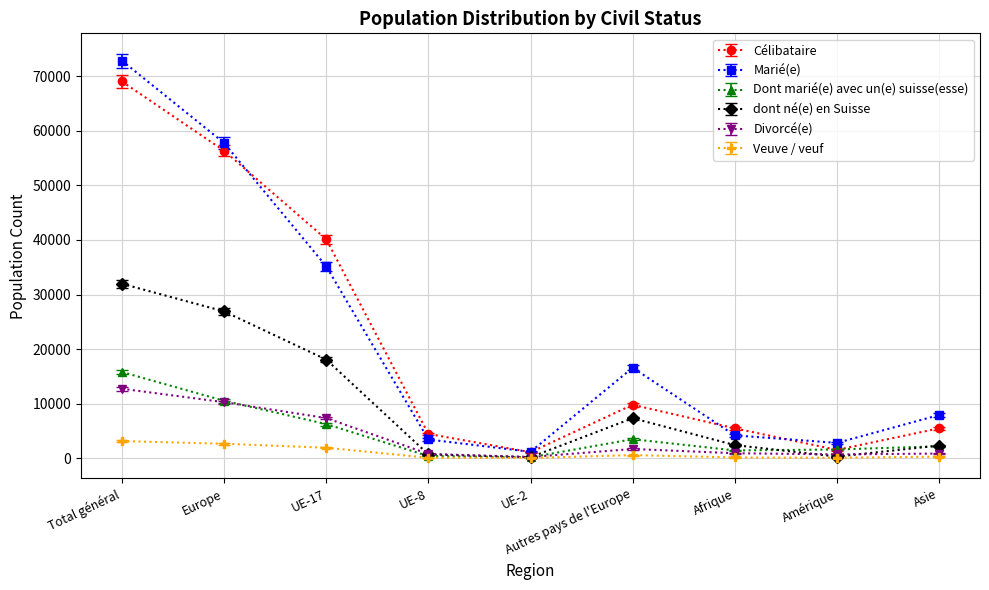

In dont né(e) en Suisse, how many points are higher than both neighbors (excluding endpoints)?

1